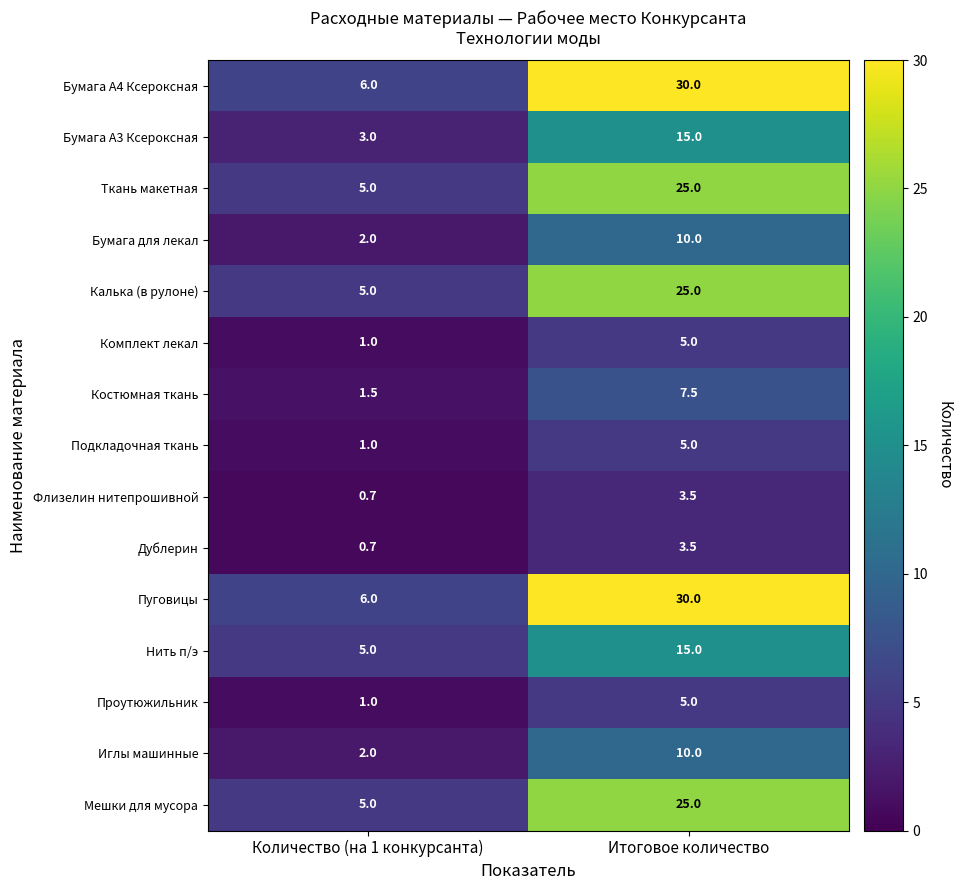

At which label is Калька (в рулоне) closest to 15?

Количество (на 1 конкурсанта)